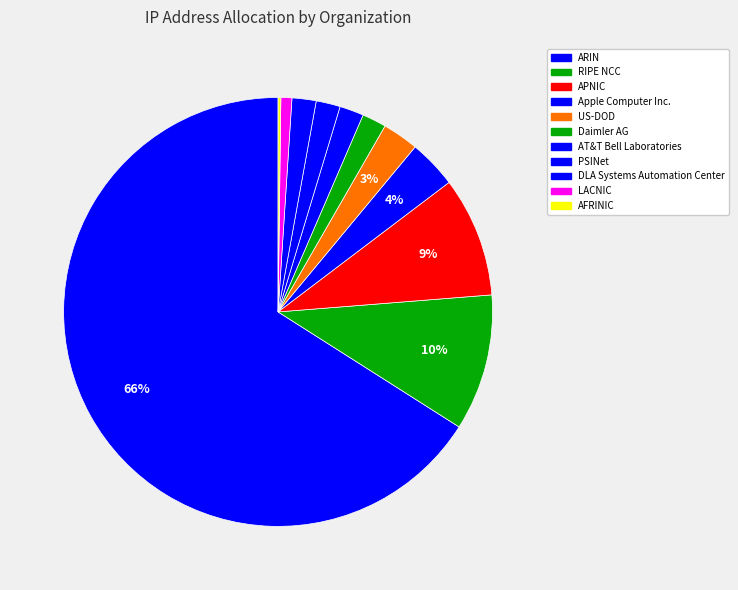

How many slices are in this pie chart?

11